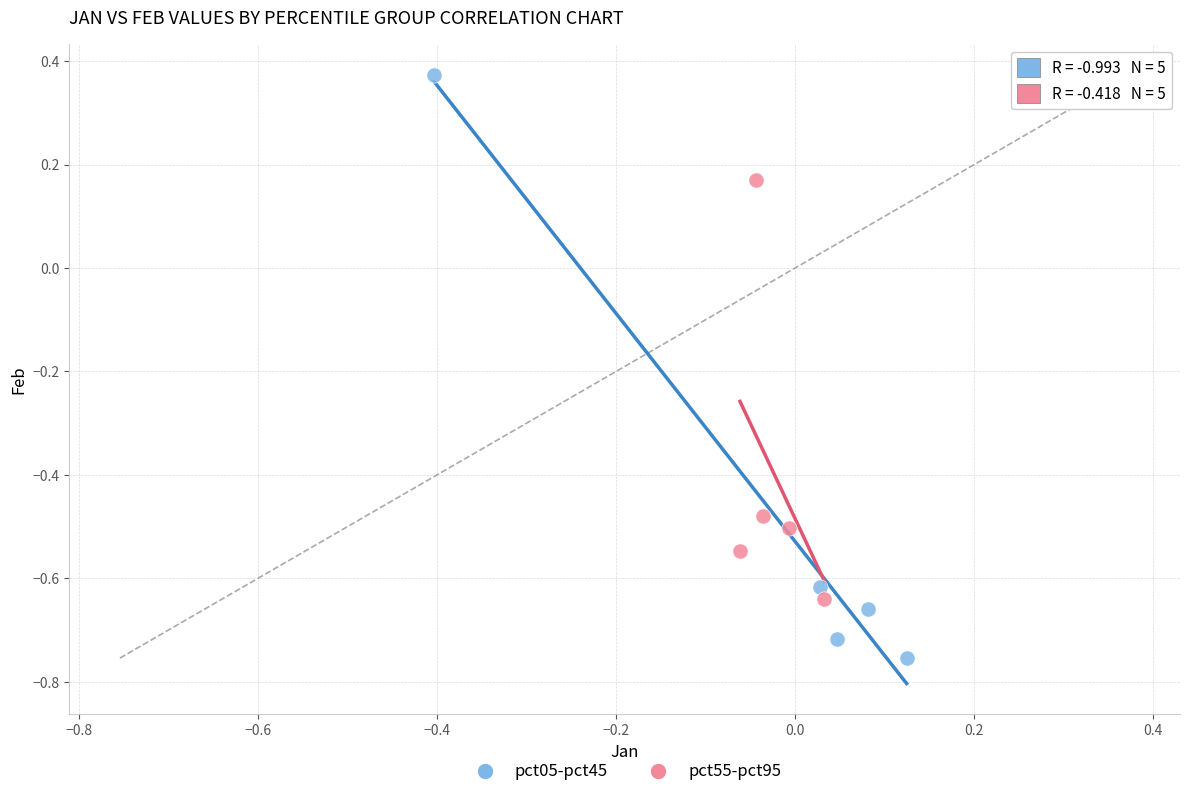

Which series contains the highest Y value?

pct05-pct45